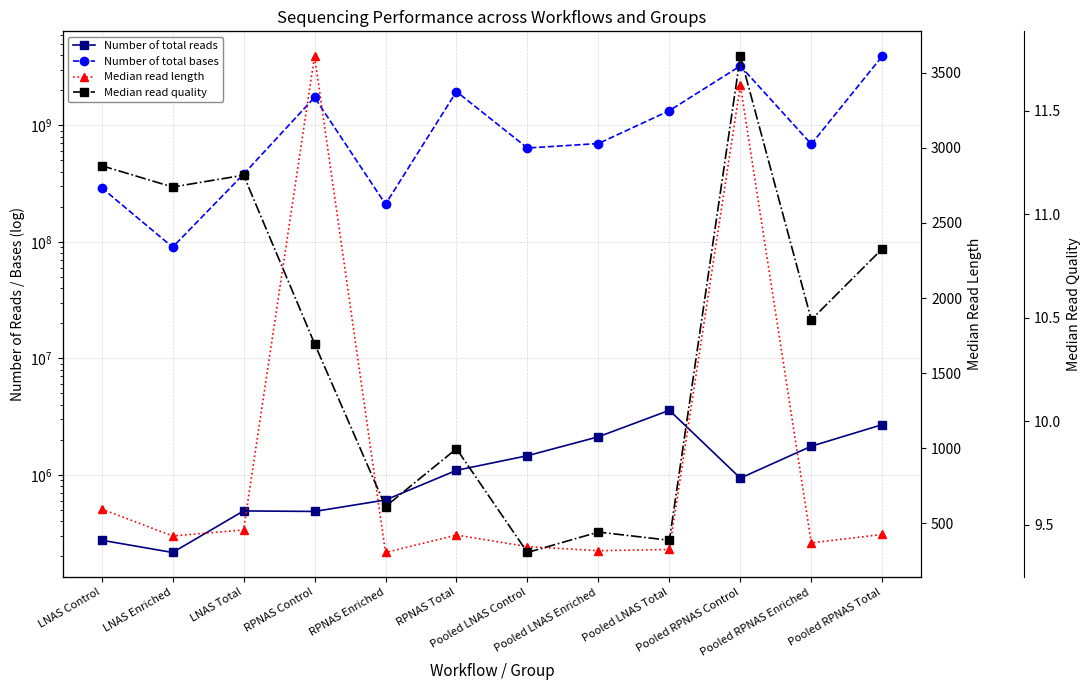

At which category is the sum across all series the highest?

Pooled RPNAS Total